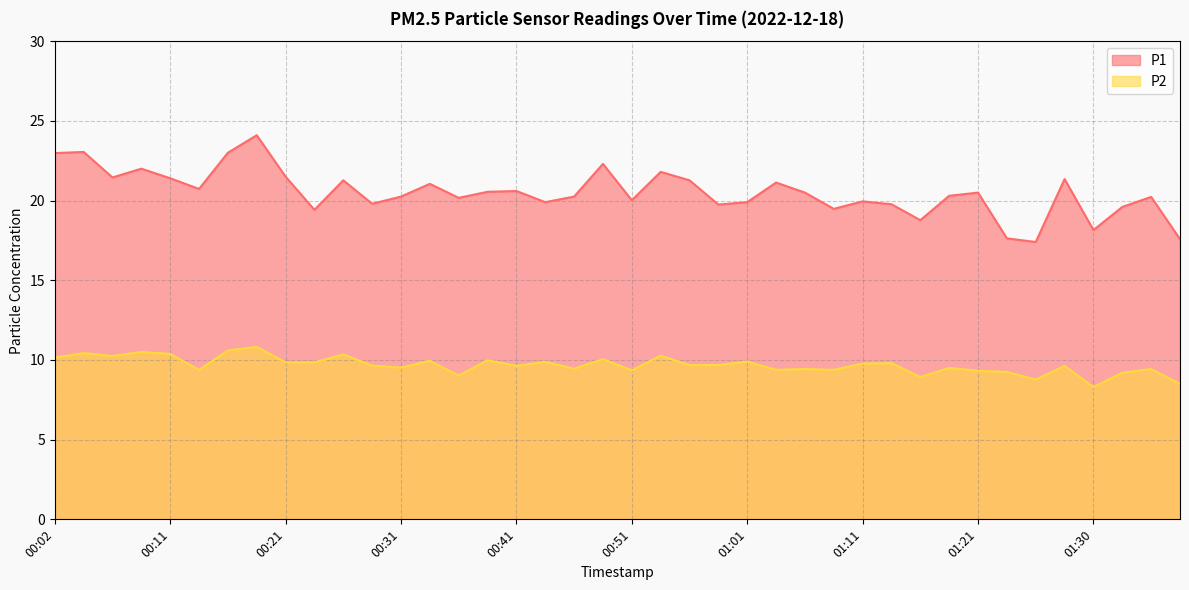

What value does the P2 series have at 01:11?

9.8